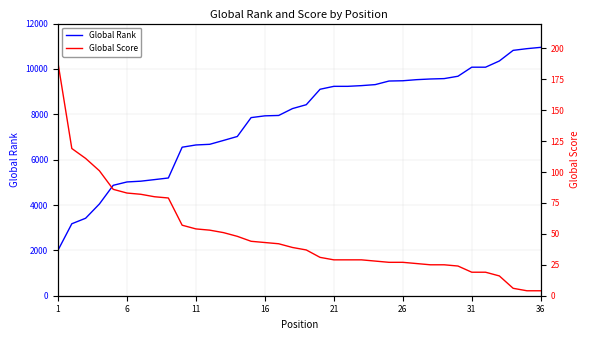

What is the value of the Global Rank point at the 18th from the left?

8251